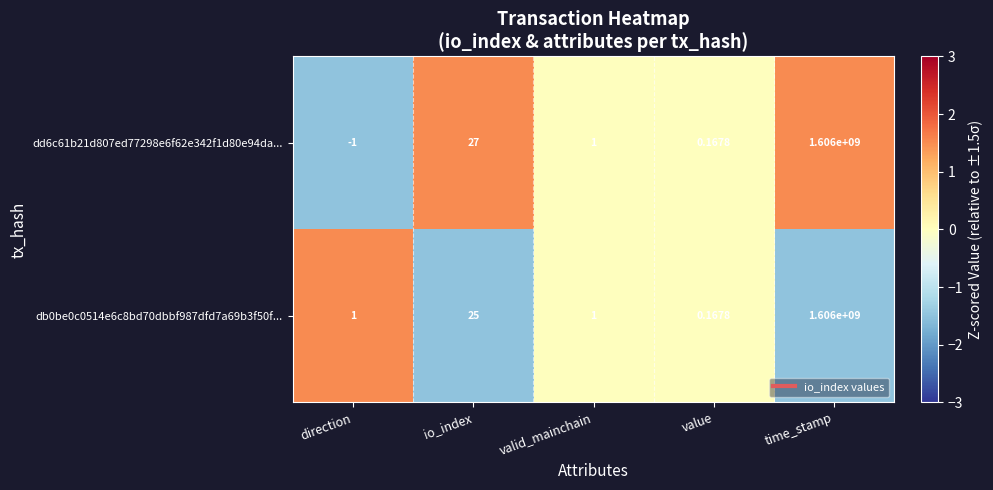

Which series has the widest spread of values?

dd6c61b21d807ed77298e6f62e342f1d80e94da...